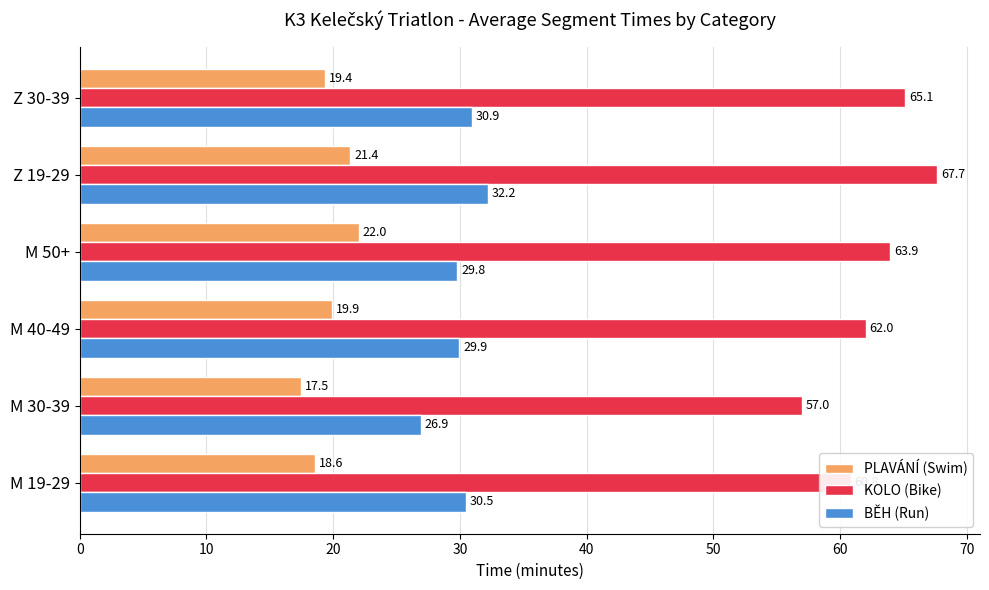

What is the difference between the maximum and second lowest values in the PLAVÁNÍ (Swim) series?

3.4